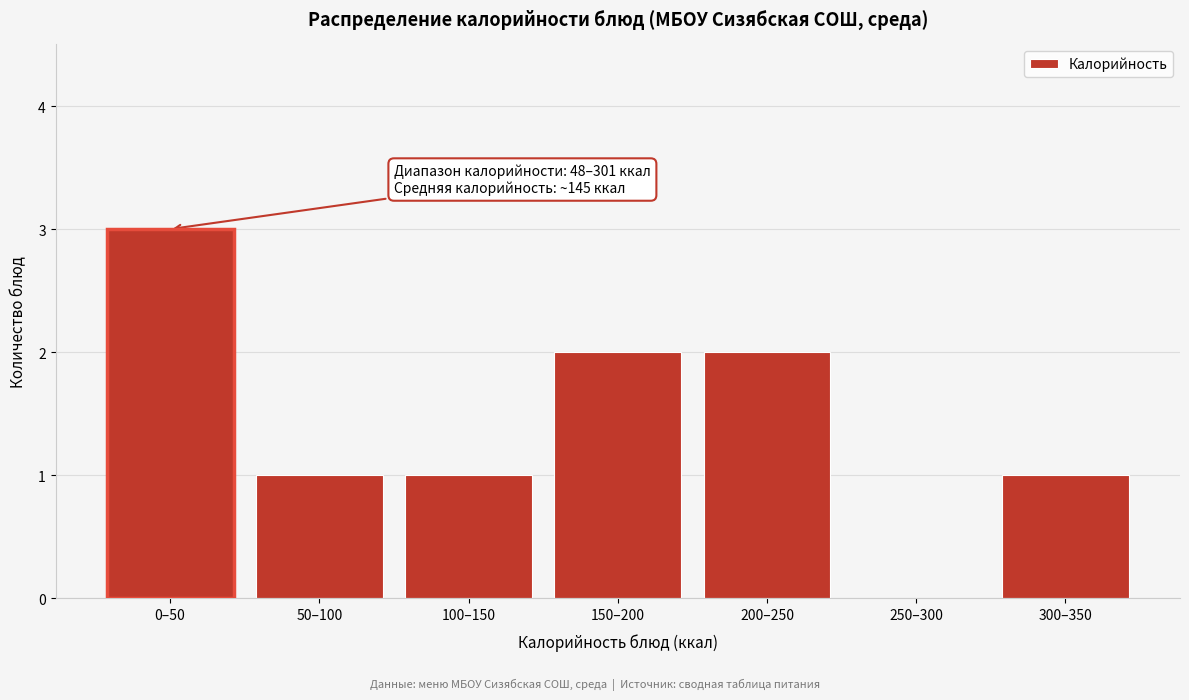

Reading right to left, what are all the values shown in this chart?

300–350=1	250–300=0	200–250=2	150–200=2	100–150=1	50–100=1	0–50=3